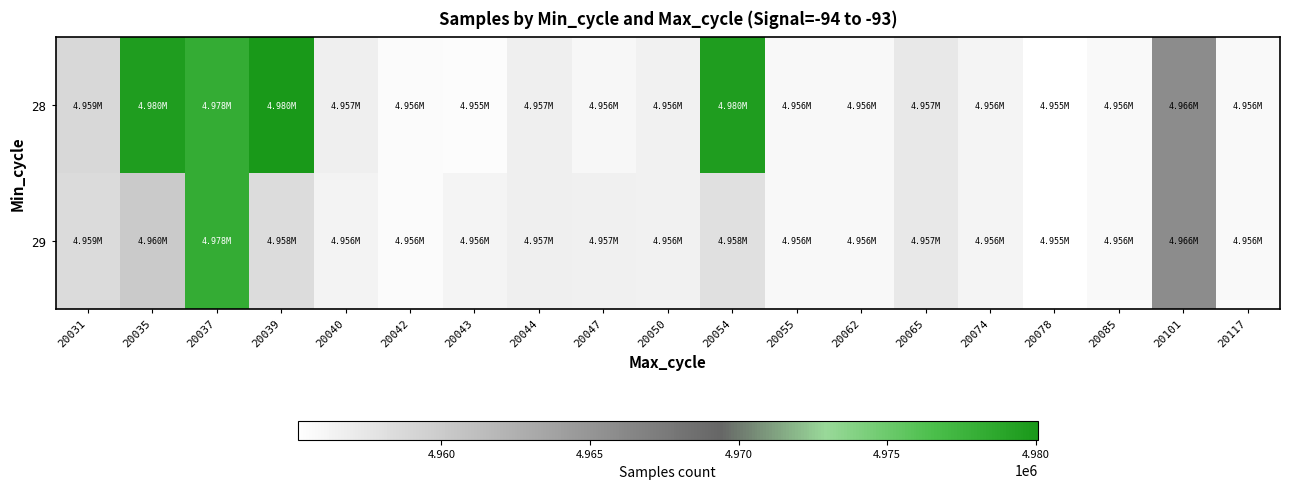

At how many categories does at least one series exceed 4962259?

5